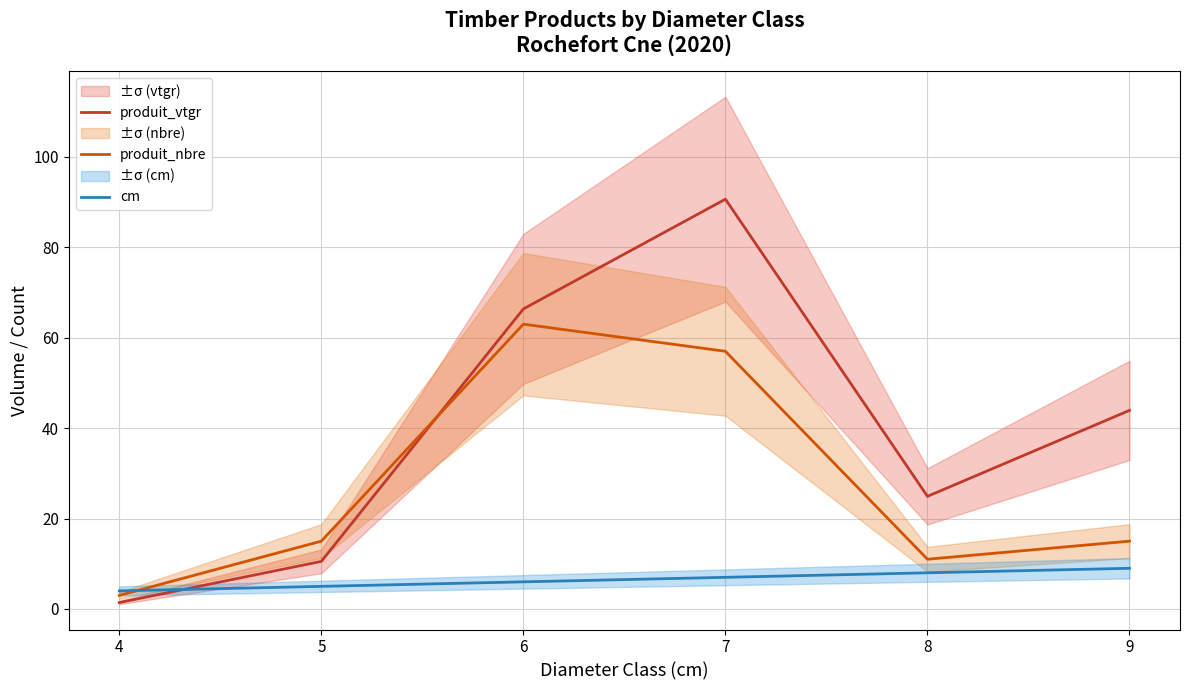

At which category does the chart reach its minimum across all series?

4